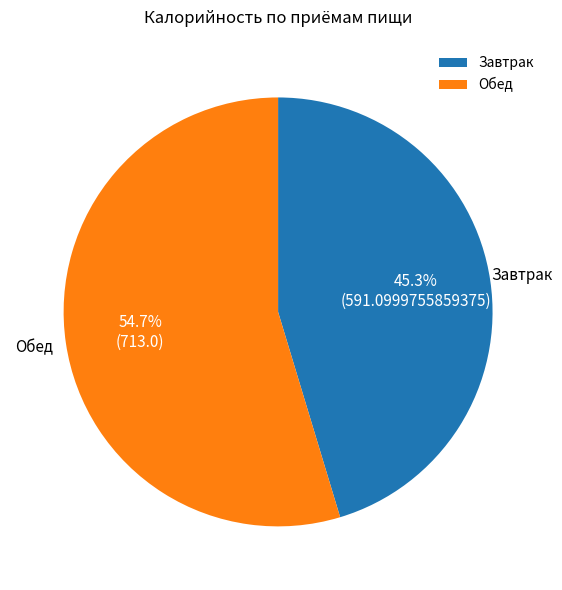

Rank the categories by value from lowest to highest.

Завтрак, Обед